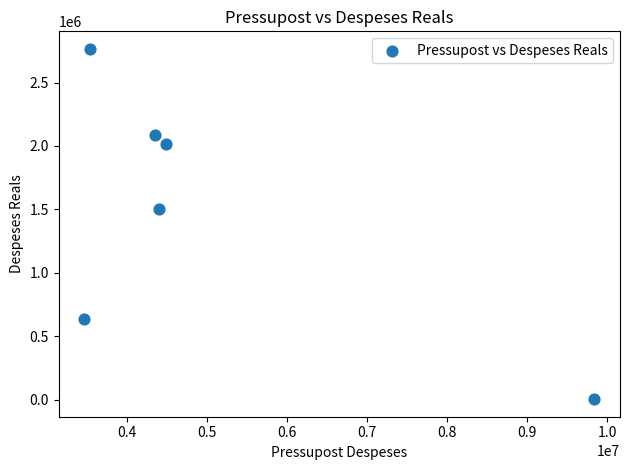

What Y value in the scatter plot is closest to 1384774?

1502074.9